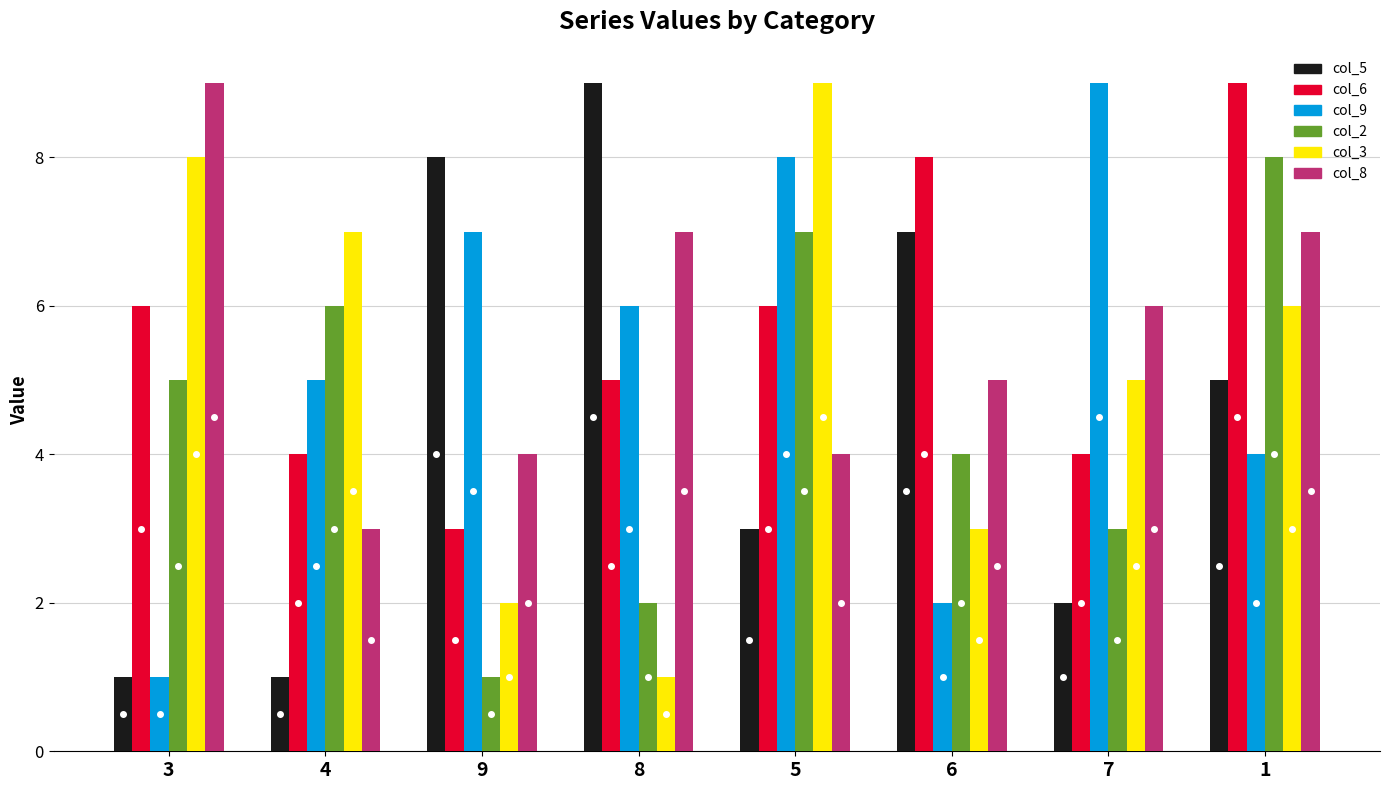

Reading right to left, what are all the values shown in this chart?

col_5: 5	2	7	3	9	8	1	1
col_6: 9	4	8	6	5	3	4	6
col_9: 4	9	2	8	6	7	5	1
col_2: 8	3	4	7	2	1	6	5
col_3: 6	5	3	9	1	2	7	8
col_8: 7	6	5	4	7	4	3	9